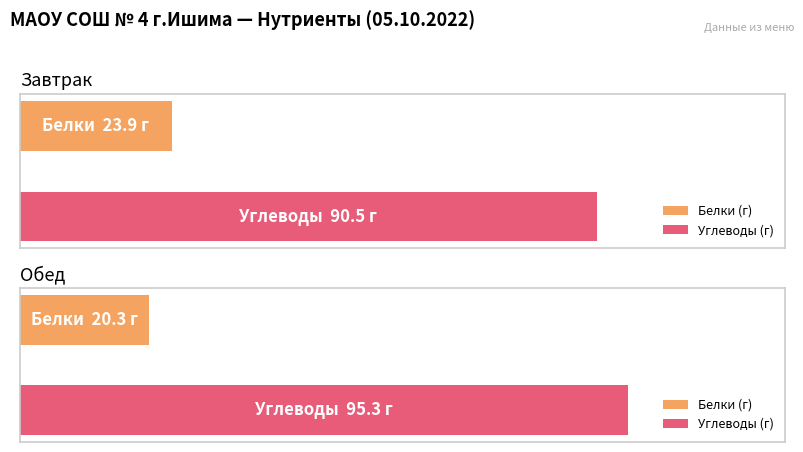

Which category has the highest value in the Углеводы series?

Обед